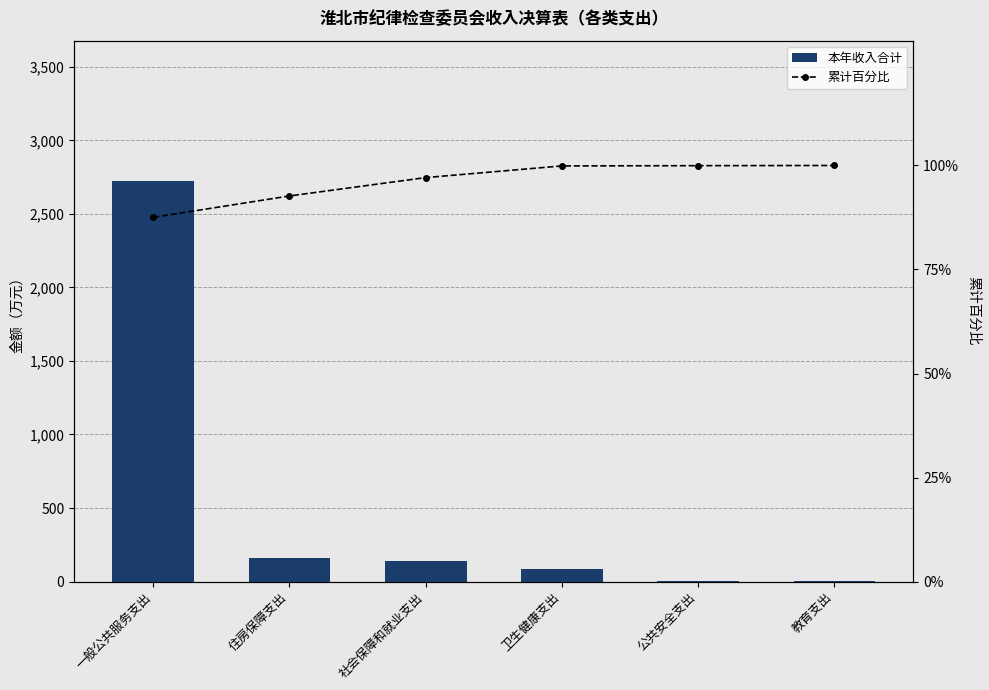

At 卫生健康支出, list the series in order from smallest to largest.

本年收入合计, 累计百分比